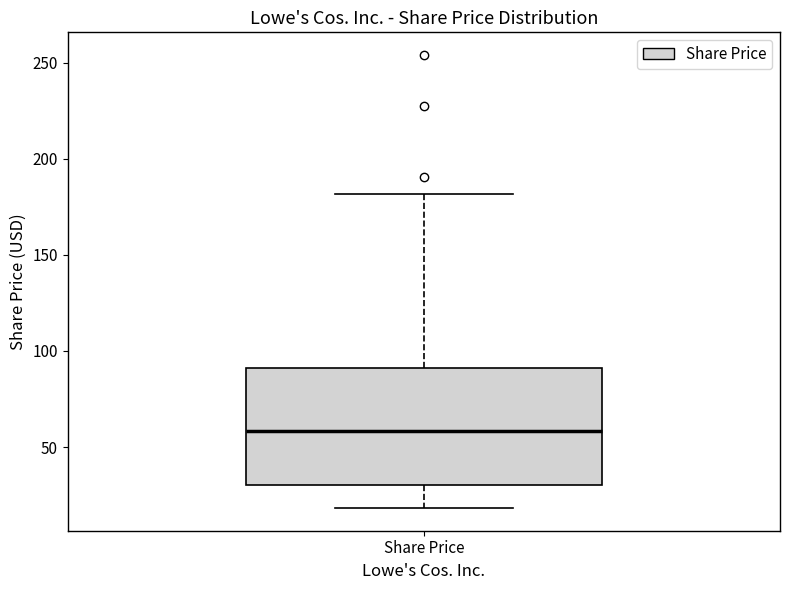

Read this box plot against the y-axis: the position of the median line, the range covered by the box, and the ends of both whiskers. The values are not printed on the chart, so give them approximately, as read against the axis.

median 60, box 30 to 90, whiskers 20 to 180